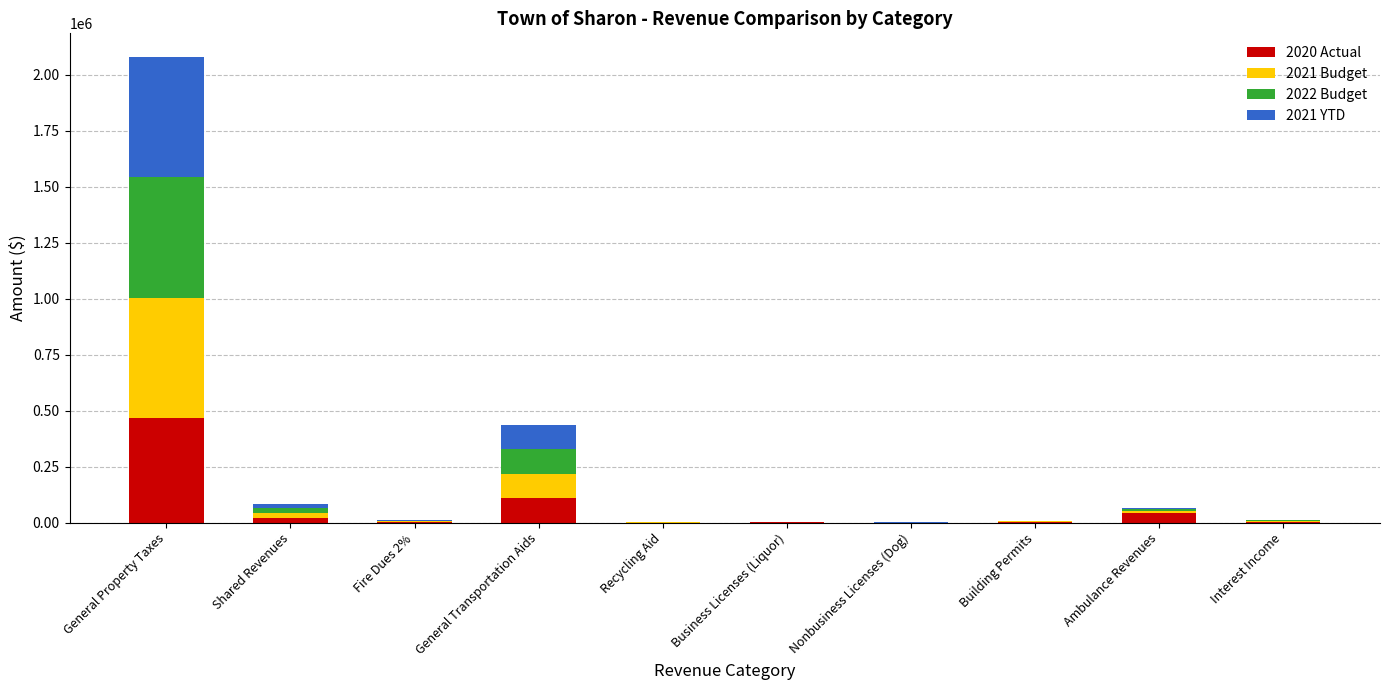

At which category is the sum across all series the highest?

General Property Taxes